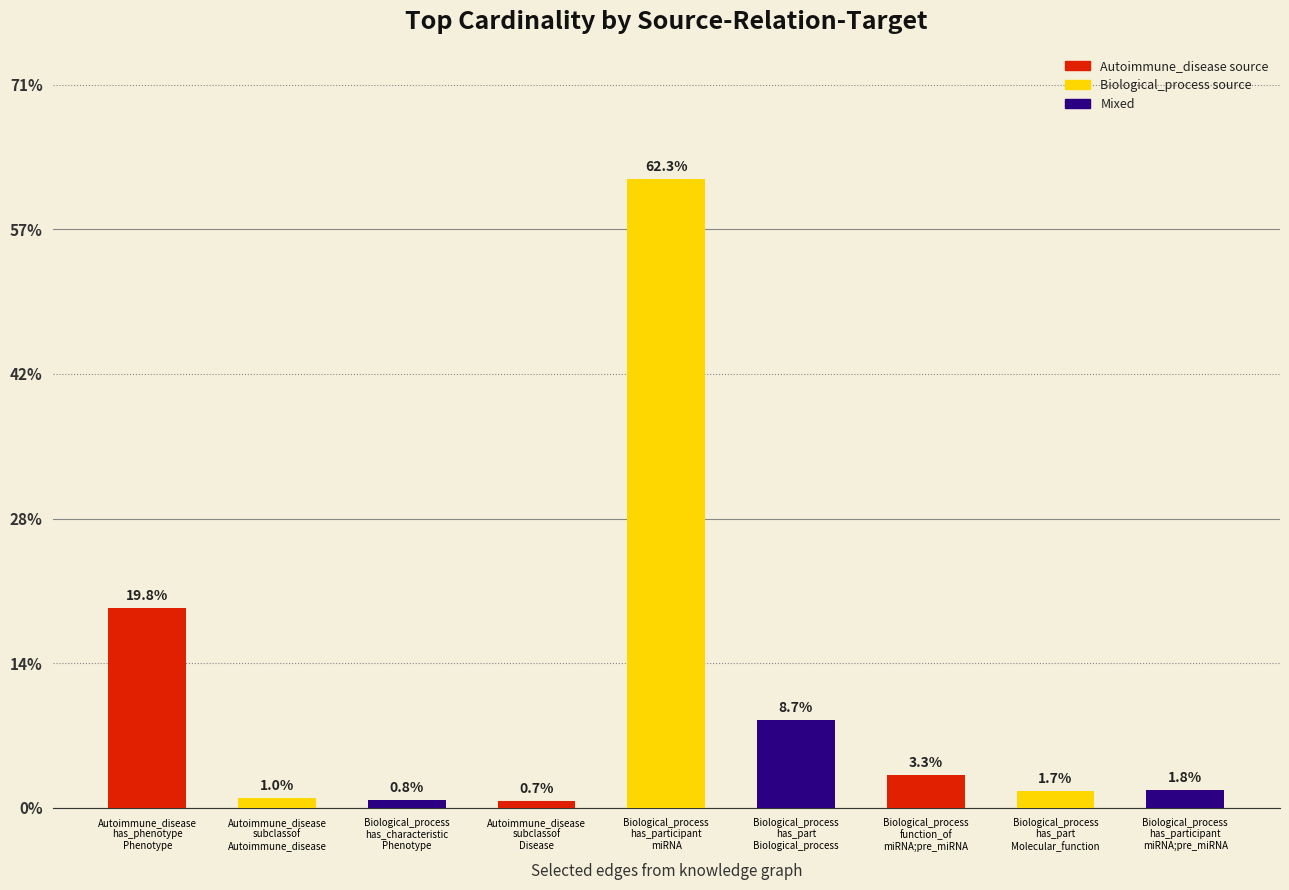

At which category does the chart reach its peak across all series?

Biological_process
has_participant
miRNA